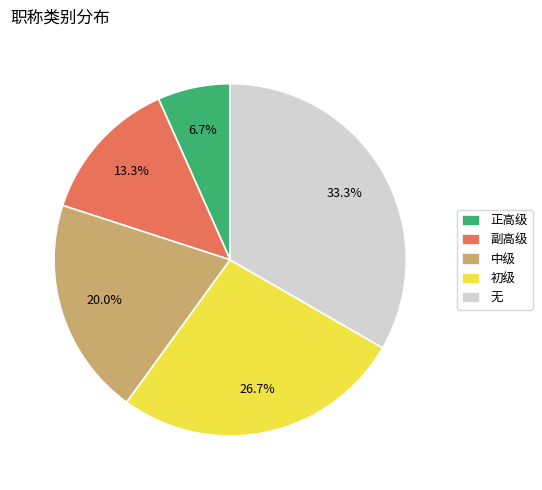

How many slices are in this pie chart?

5